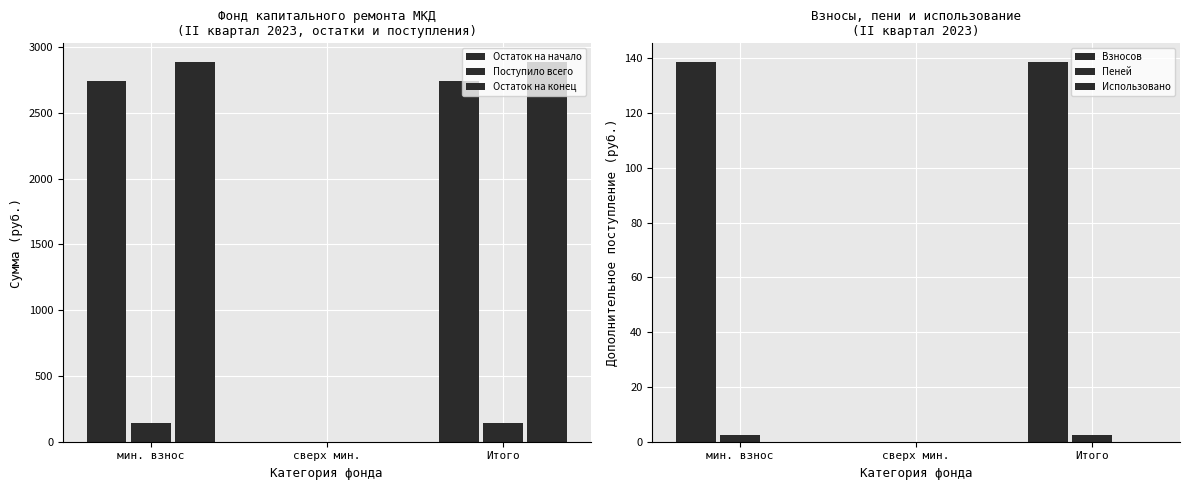

What is the label of the 1st bar from the left?

мин. взнос